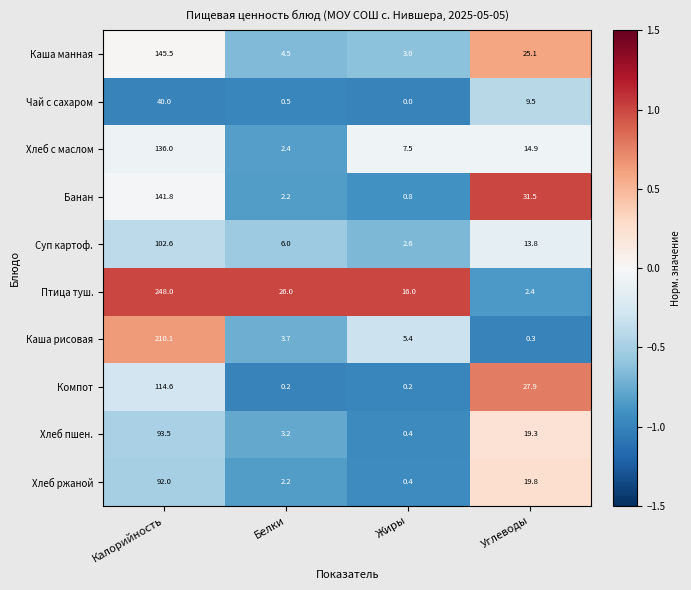

Which series has the largest total across all categories?

Птица туш.